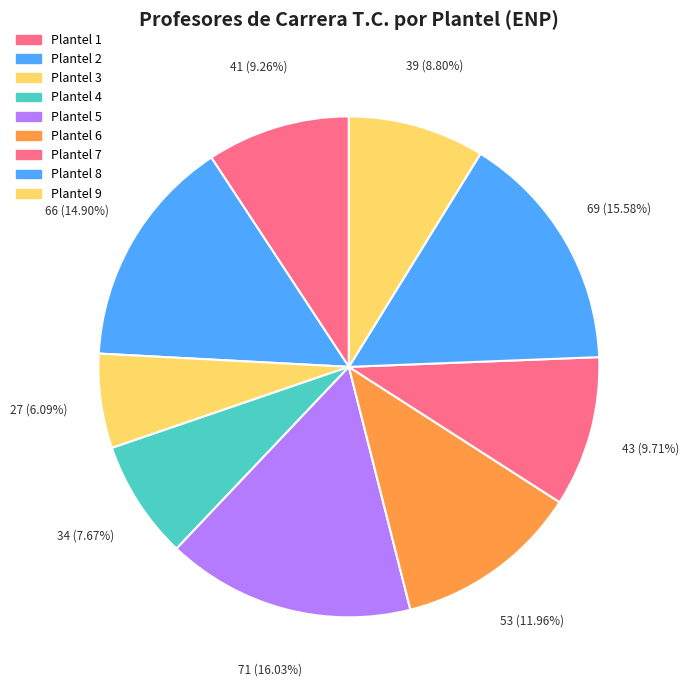

How many slices are in this pie chart?

9